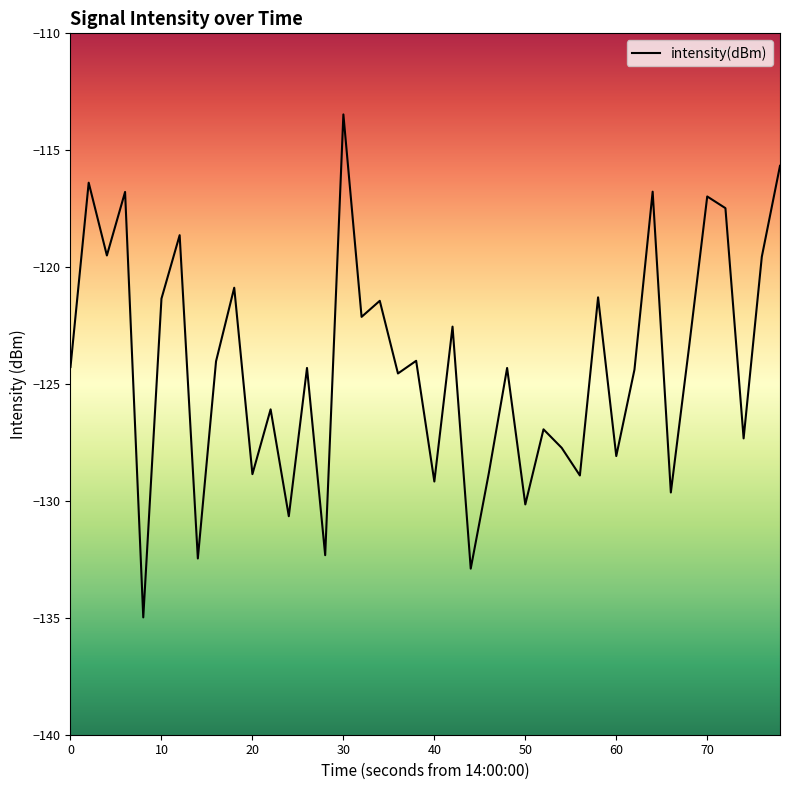

What is the difference between the maximum and minimum values?

21.5